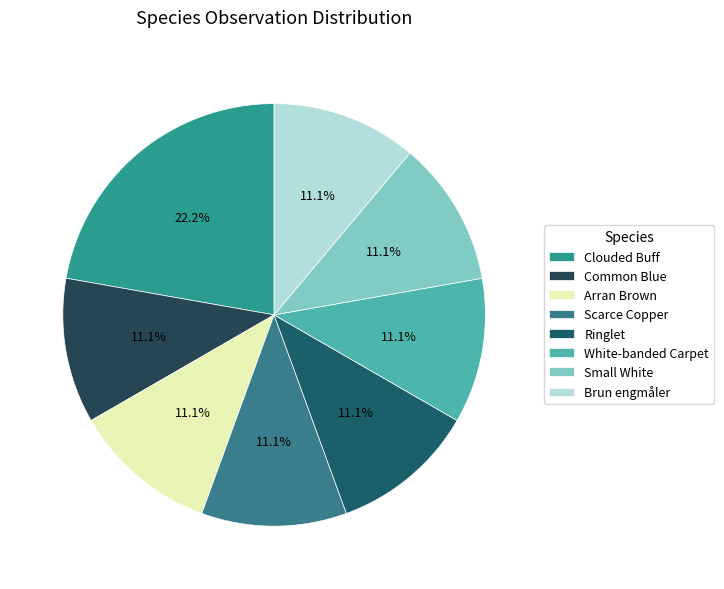

True or false: Brun engmåler accounts for 1% of the total.

False